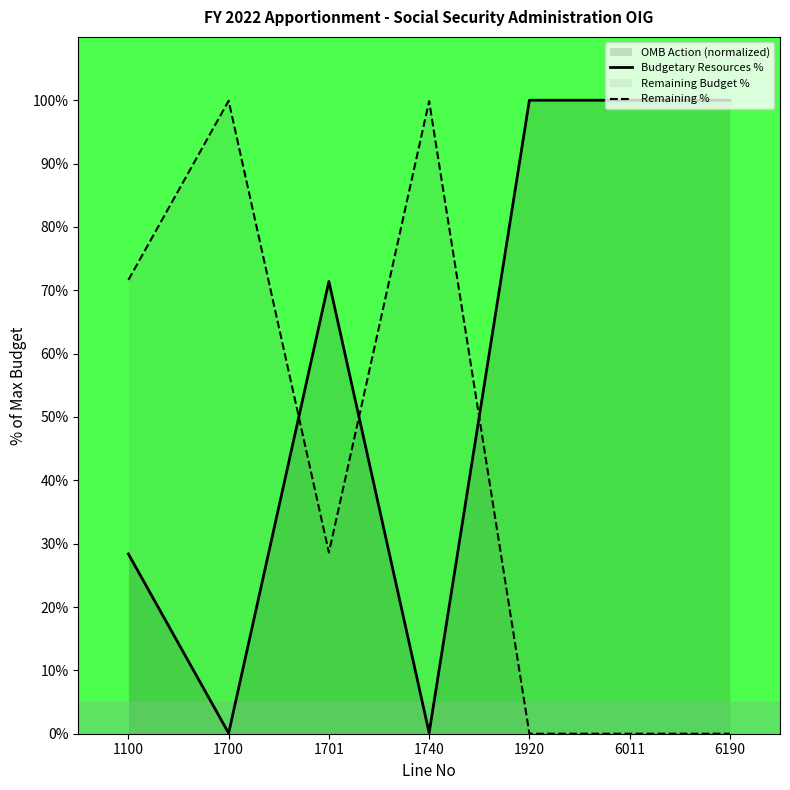

At which label is Remaining % closest to 49?

1701